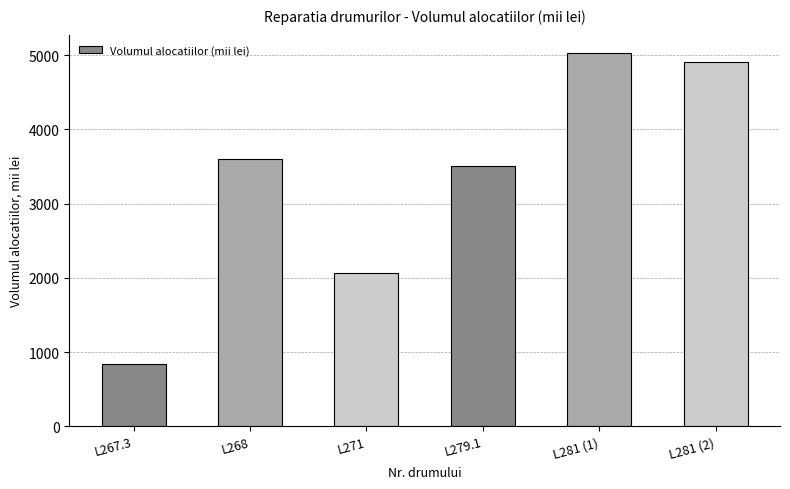

Where is the data nearest to the value 2930?

L279.1